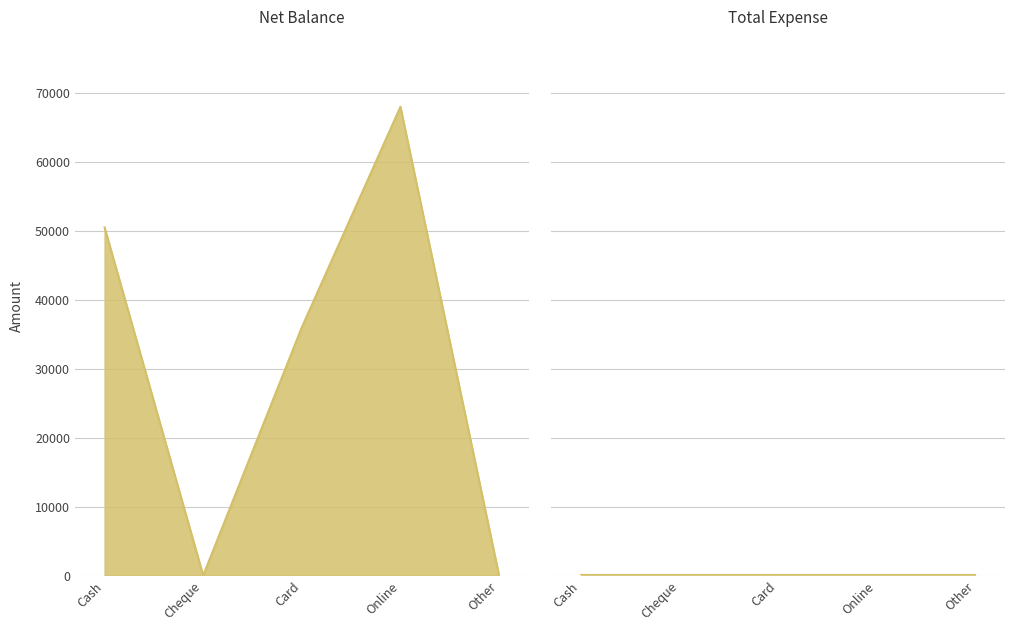

What is the greatest value displayed?

68000